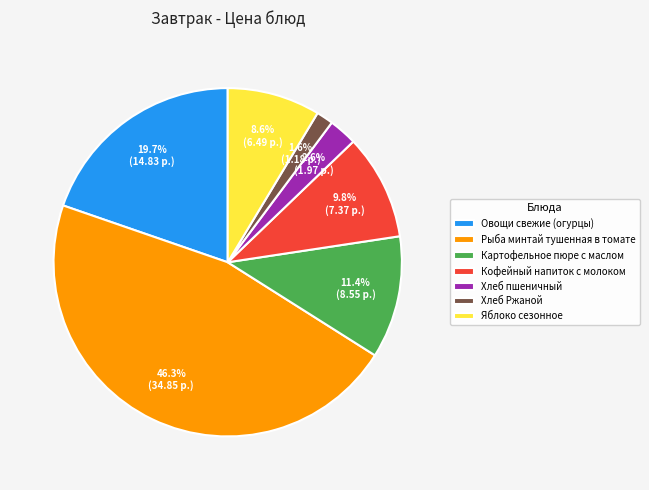

To the nearest percent, what percentage of the pie is Хлеб пшеничный?

3%